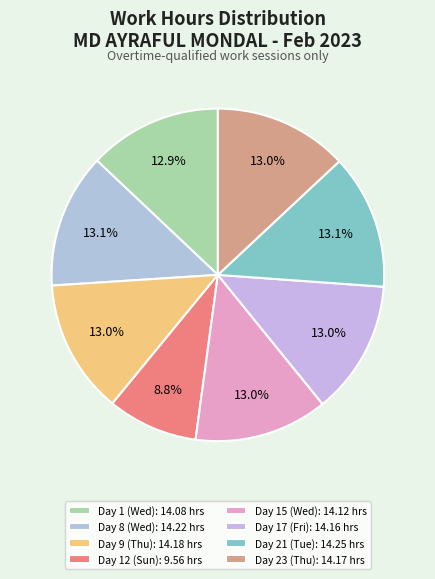

How many slices are in this pie chart?

8